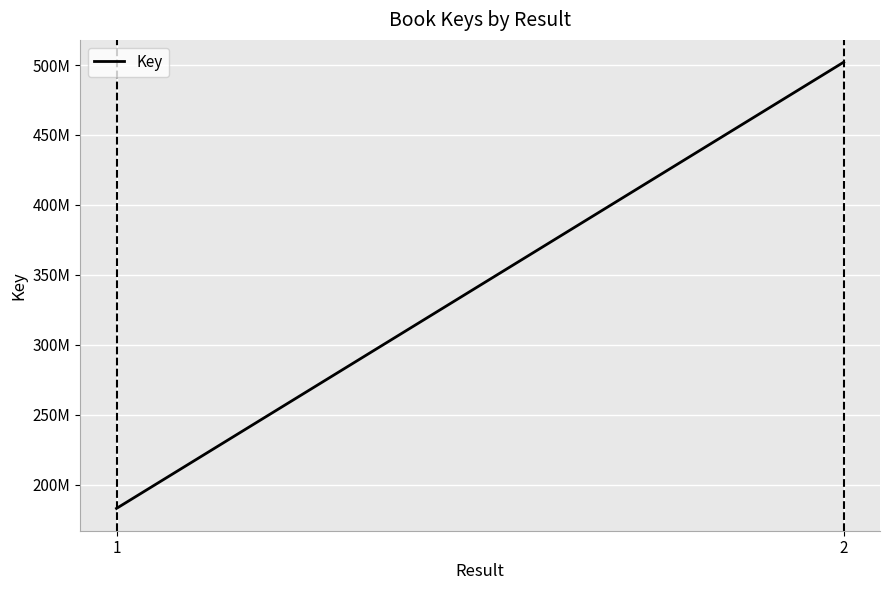

The value at 1 is 183173094. True or false?

True